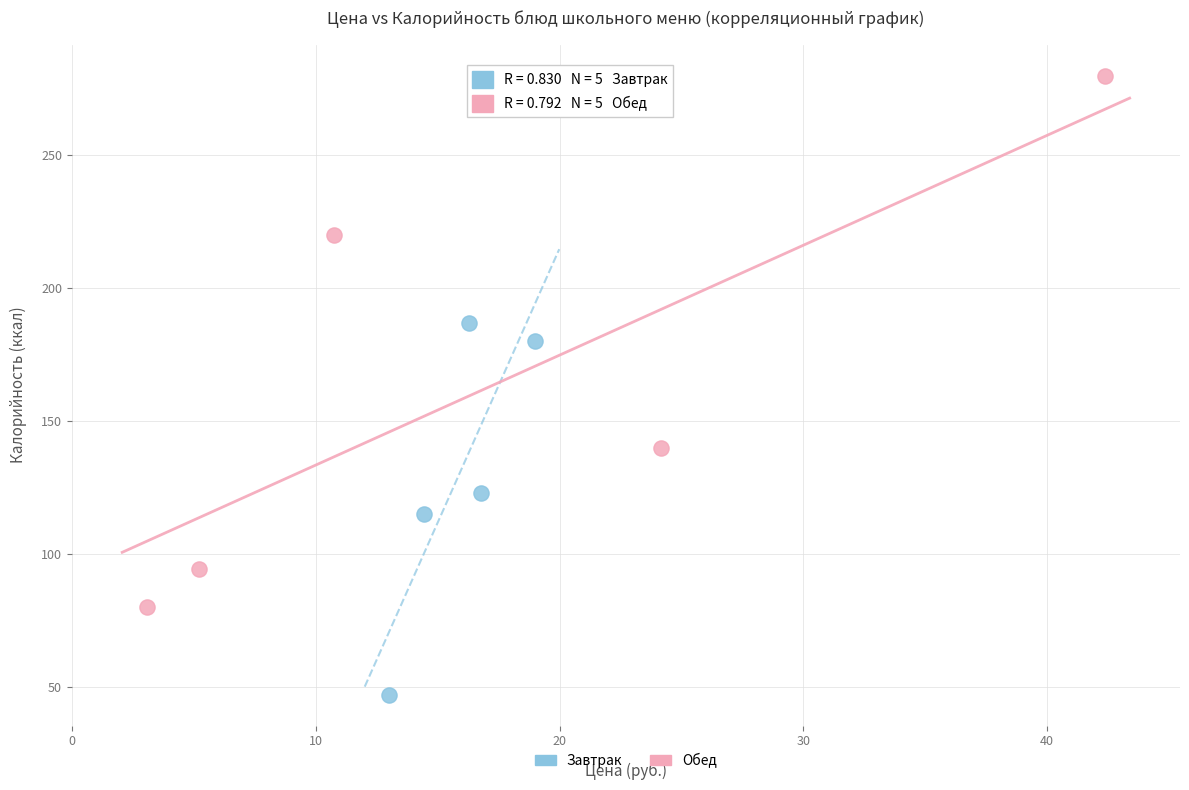

Which series has the widest spread of Y values?

Обед